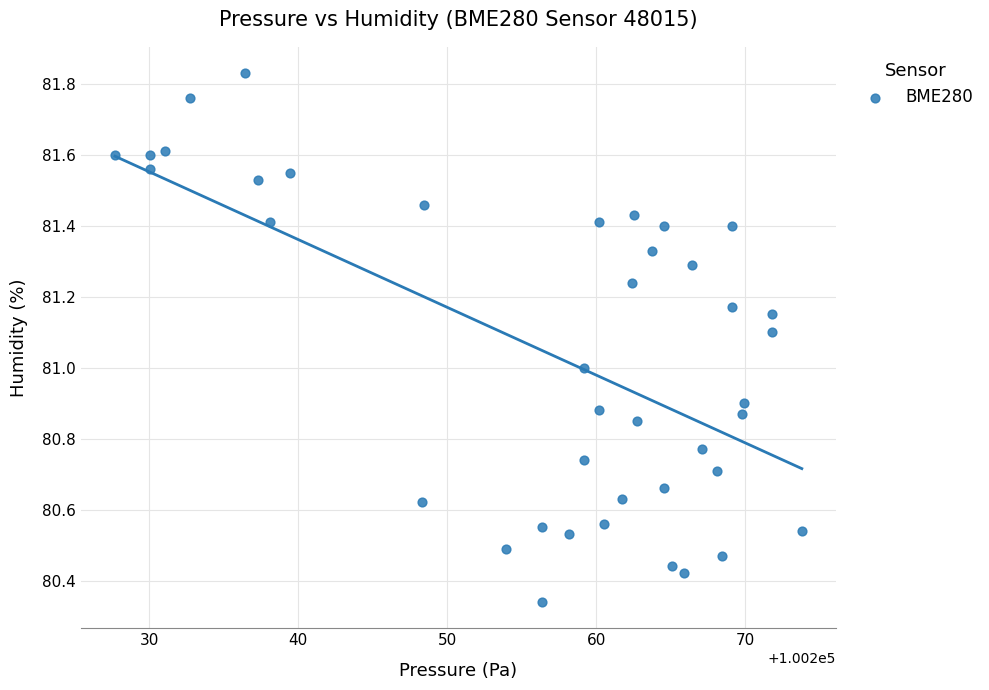

What is the range of X values (max minus min)?

46.1